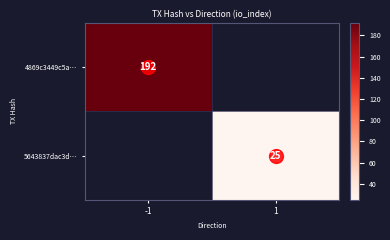

Rank the series by their maximum value, from highest to lowest.

4869c3449c5a…, 5643837dac3d…